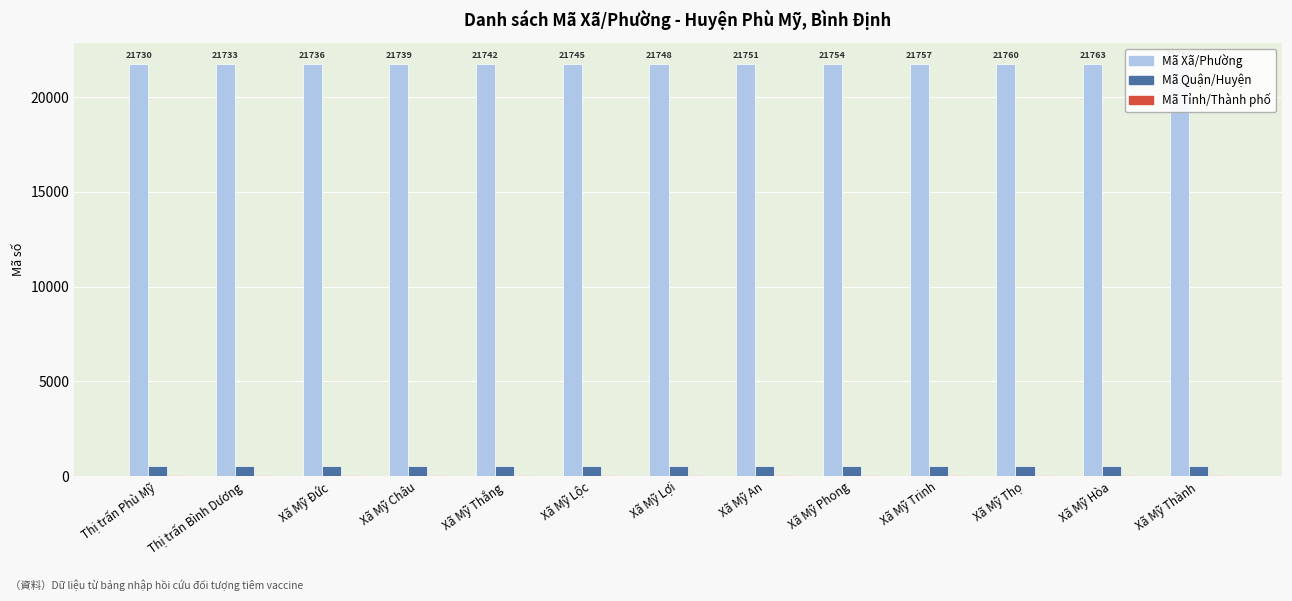

Rank the series at Thị trấn Bình Dương from lowest to highest value.

Mã Tỉnh/Thành phố, Mã Quận/Huyện, Mã Xã/Phường